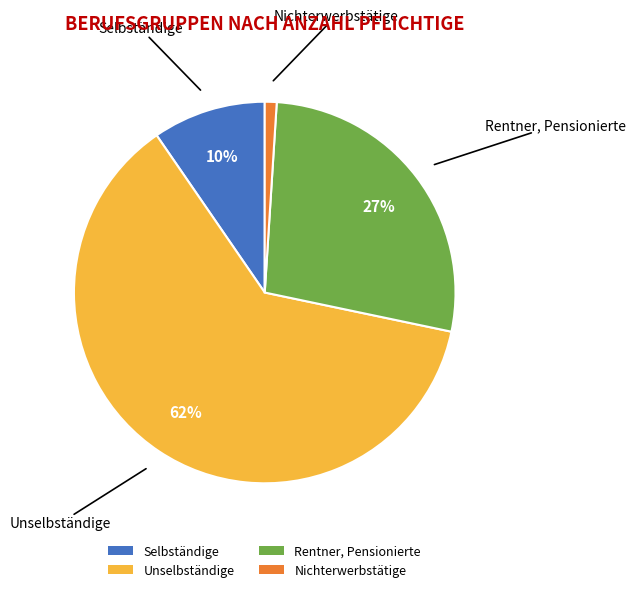

Combined, do Selbständige and Nichterwerbstätige account for over 50%?

No